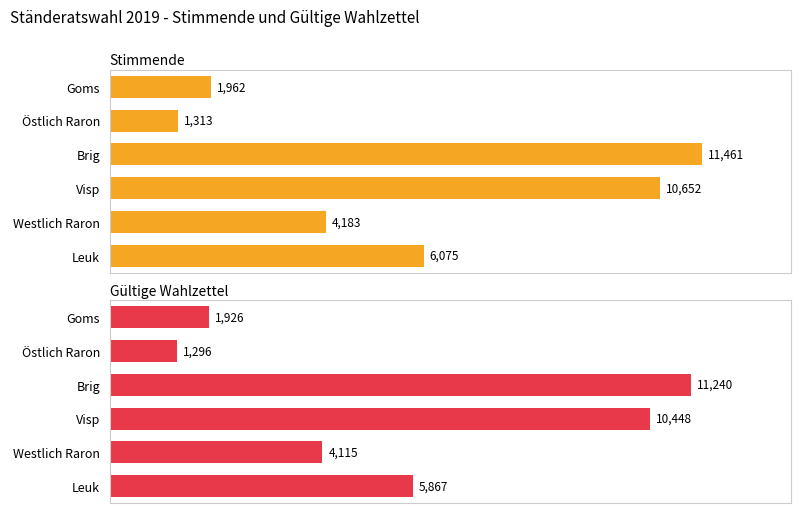

At how many categories does at least one series exceed 7586?

2